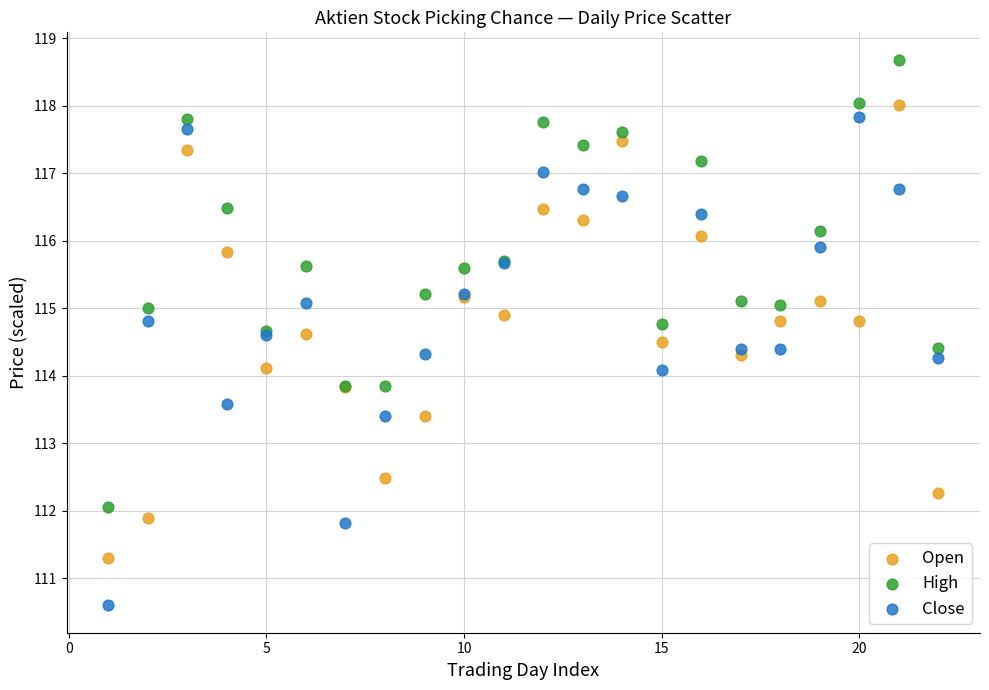

Which series reaches the maximum Y coordinate?

High